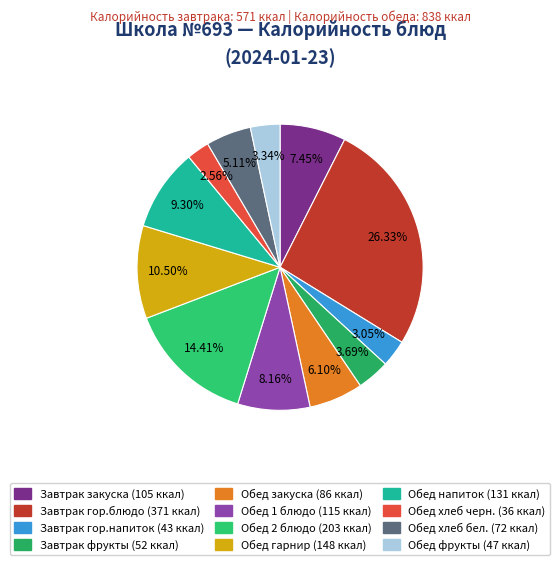

Rank the categories by value from lowest to highest.

Обед хлеб черн., Завтрак гор.напиток, Обед фрукты, Завтрак фрукты, Обед хлеб бел., Обед закуска, Завтрак закуска, Обед 1 блюдо, Обед напиток, Обед гарнир, Обед 2 блюдо, Завтрак гор.блюдо